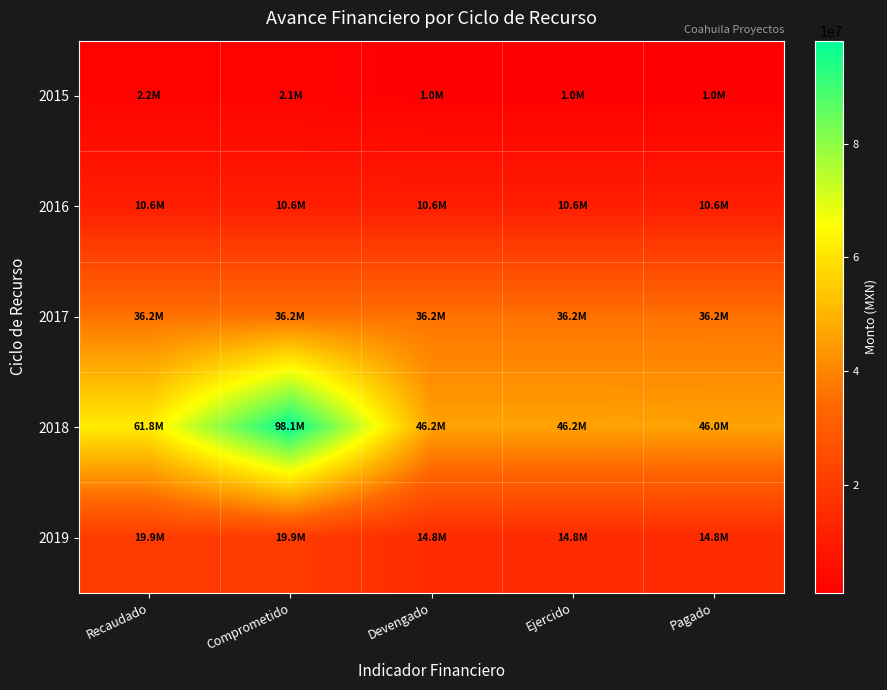

Reading right to left, transcribe all the data shown in this chart.

2015: Pagado=1043919	Ejercido=1043919	Devengado=1043919	Comprometido=2087839	Recaudado=2159786
2016: Pagado=10609372	Ejercido=10640187	Devengado=10640187	Comprometido=10640187	Recaudado=10640187
2017: Pagado=36237807	Ejercido=36237807	Devengado=36237807	Comprometido=36237807	Recaudado=36237807
2018: Pagado=46006442	Ejercido=46205604	Devengado=46205604	Comprometido=98073302	Recaudado=61765911
2019: Pagado=14786650	Ejercido=14786650	Devengado=14786650	Comprometido=19949832	Recaudado=19949832